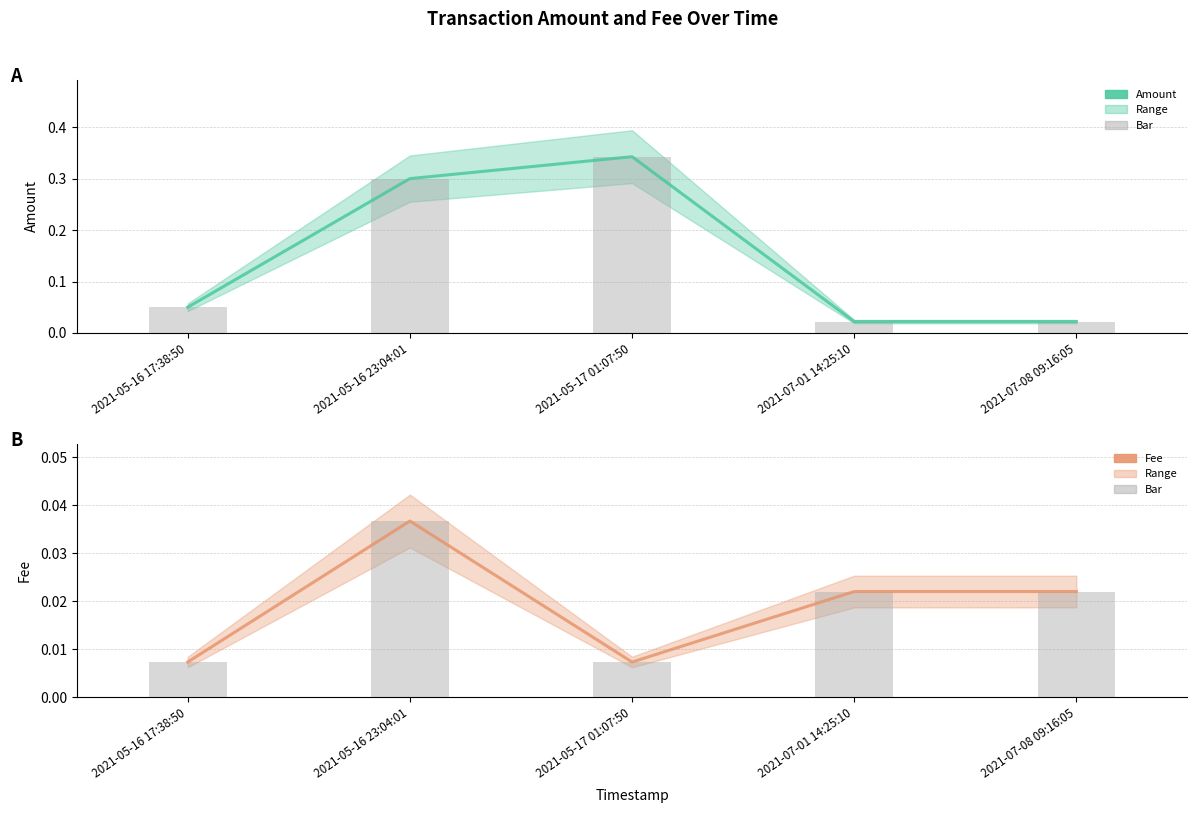

What is the label of the 5th bar from the right?

2021-05-16 17:38:50